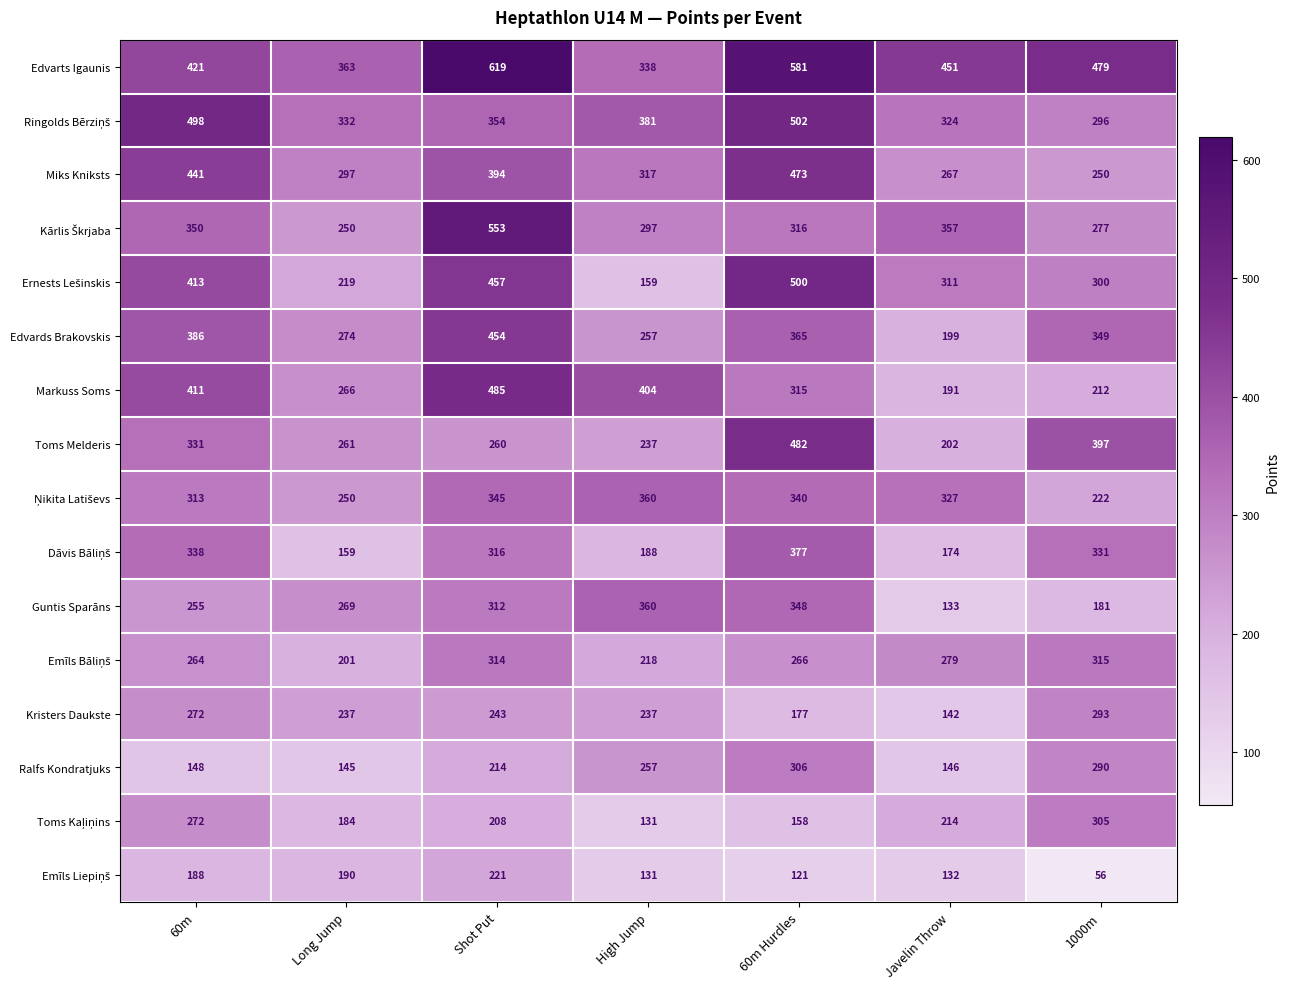

How many categories are shown in the chart?

7